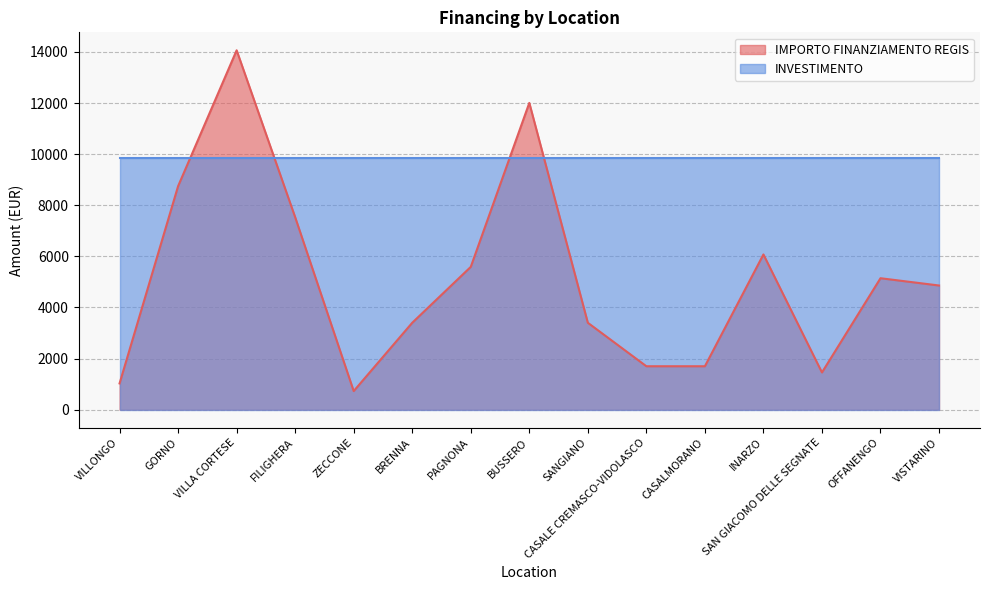

How many values exceed 4860?

7